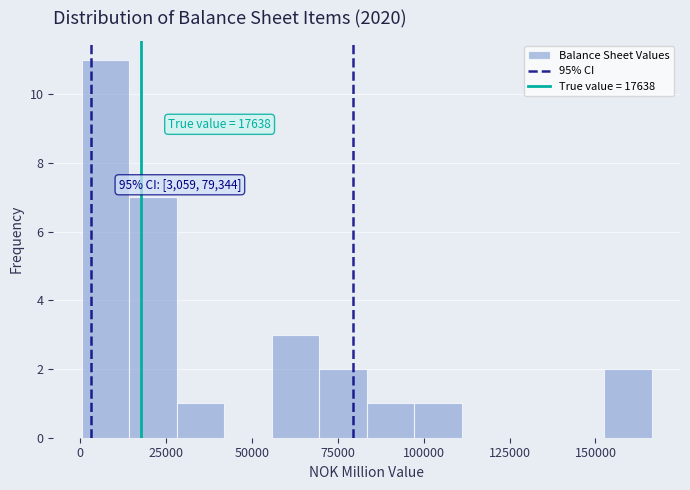

Around what value on the x-axis is the tallest bar? Give the approximate position of its centre, as read against the axis.

5000